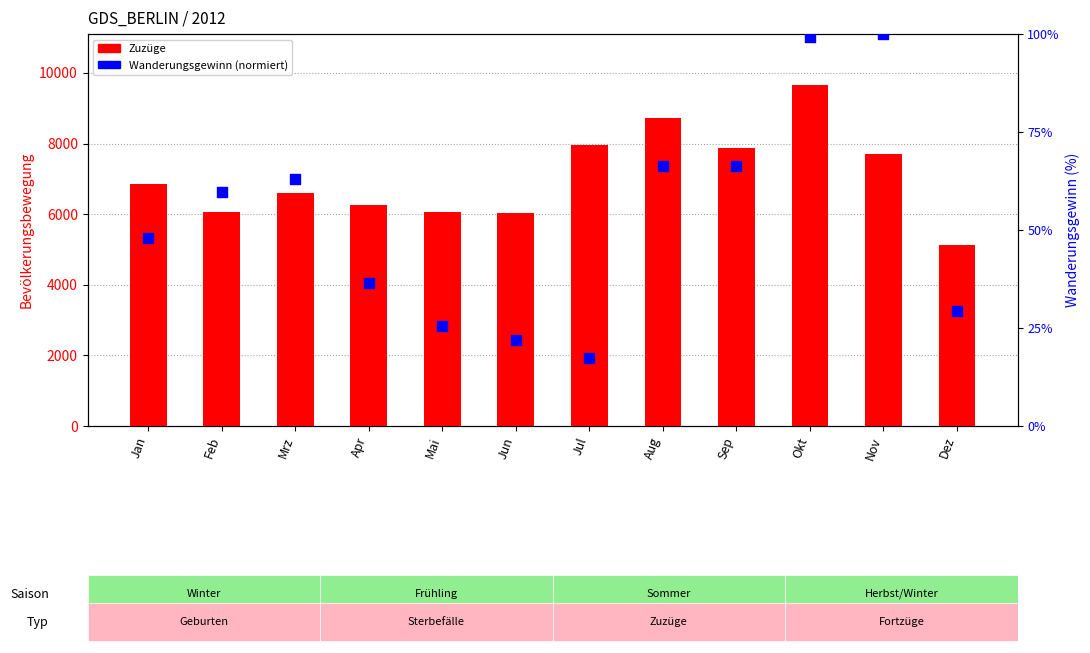

At how many categories does at least one series exceed 1817?

12